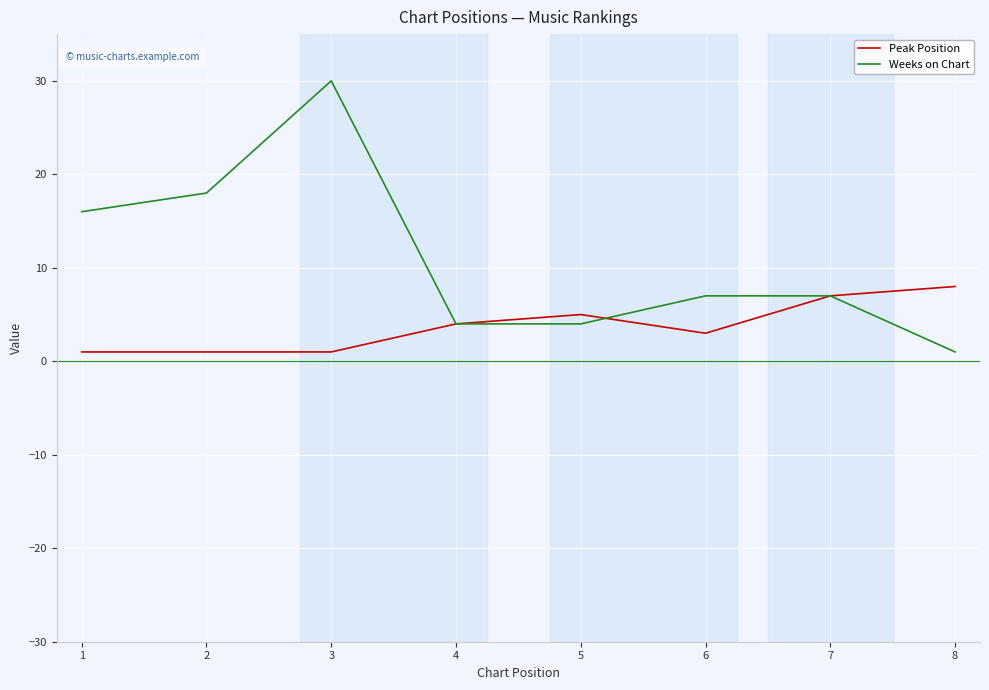

At which category is the sum across all series the highest?

3